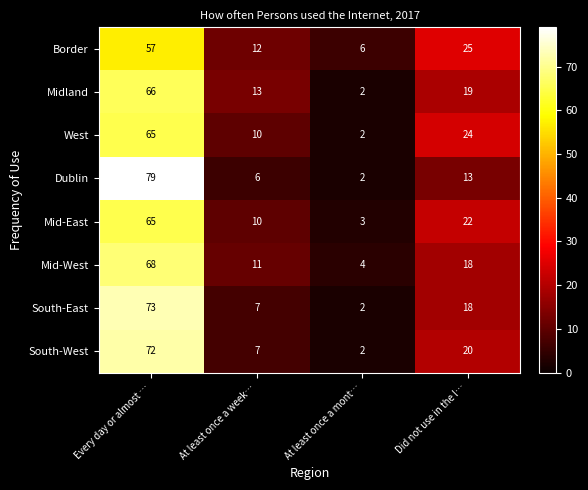

Which series changed the most between At least once a week… and At least once a mont…?

Midland